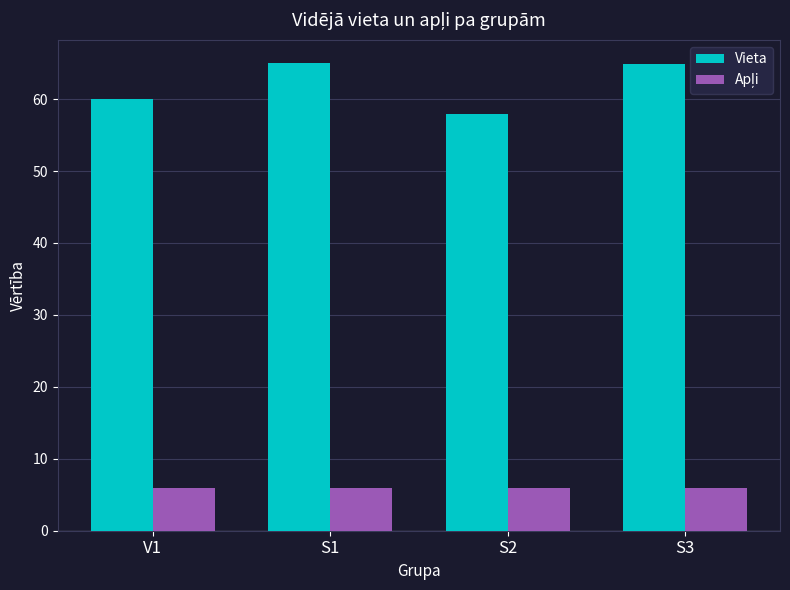

What is the difference between the maximum and minimum values in the Vieta series?

7.0